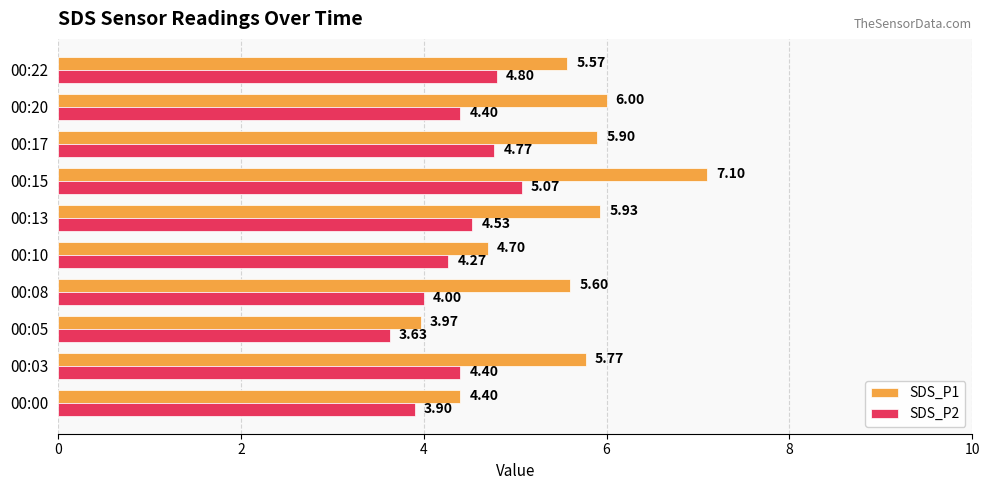

List the series in order of their peak value, highest first.

SDS_P1, SDS_P2